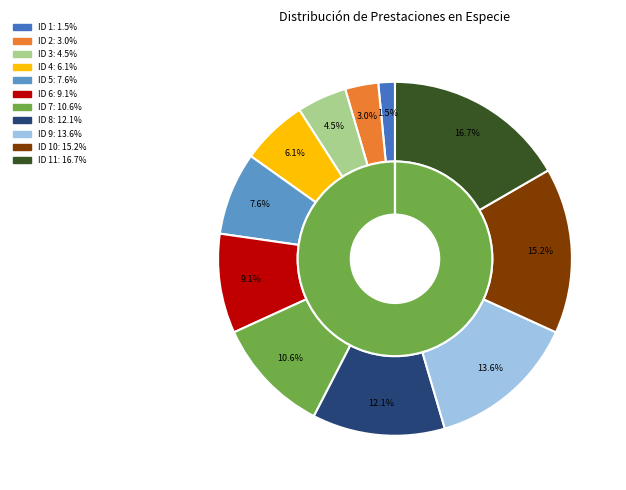

To the nearest percent, what is the average slice percentage?

9%